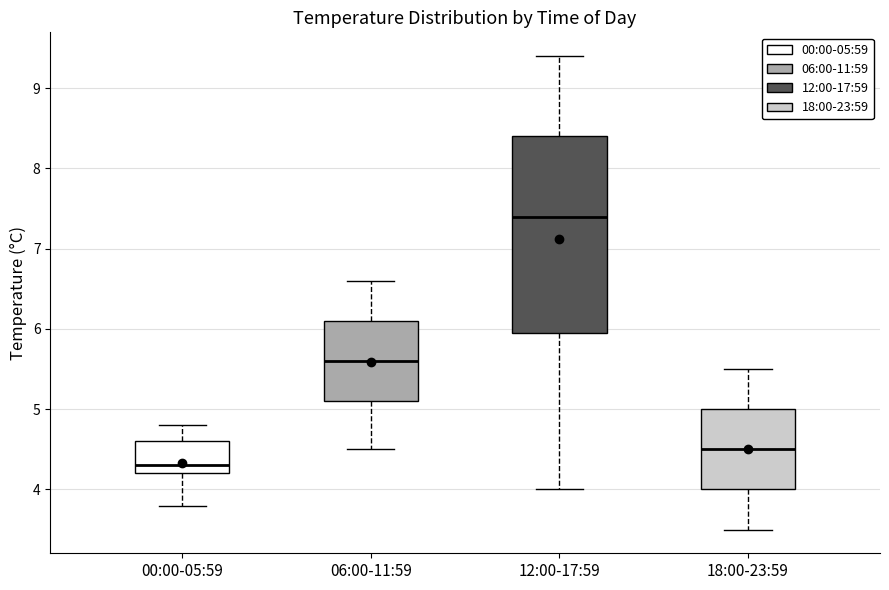

Reading left to right, transcribe this box plot: for each box, give where its median line is, the range the box spans, and where its two whiskers end, as read against the y-axis. The values are not printed on the chart, so give them approximately, as read against the axis.

00:00-05:59: median 4.3, box 4.2 to 4.6, whiskers 3.8 to 4.8
06:00-11:59: median 5.6, box 5.1 to 6.1, whiskers 4.5 to 6.6
12:00-17:59: median 7.4, box 6.0 to 8.4, whiskers 4.0 to 9.4
18:00-23:59: median 4.5, box 4.0 to 5.0, whiskers 3.5 to 5.5